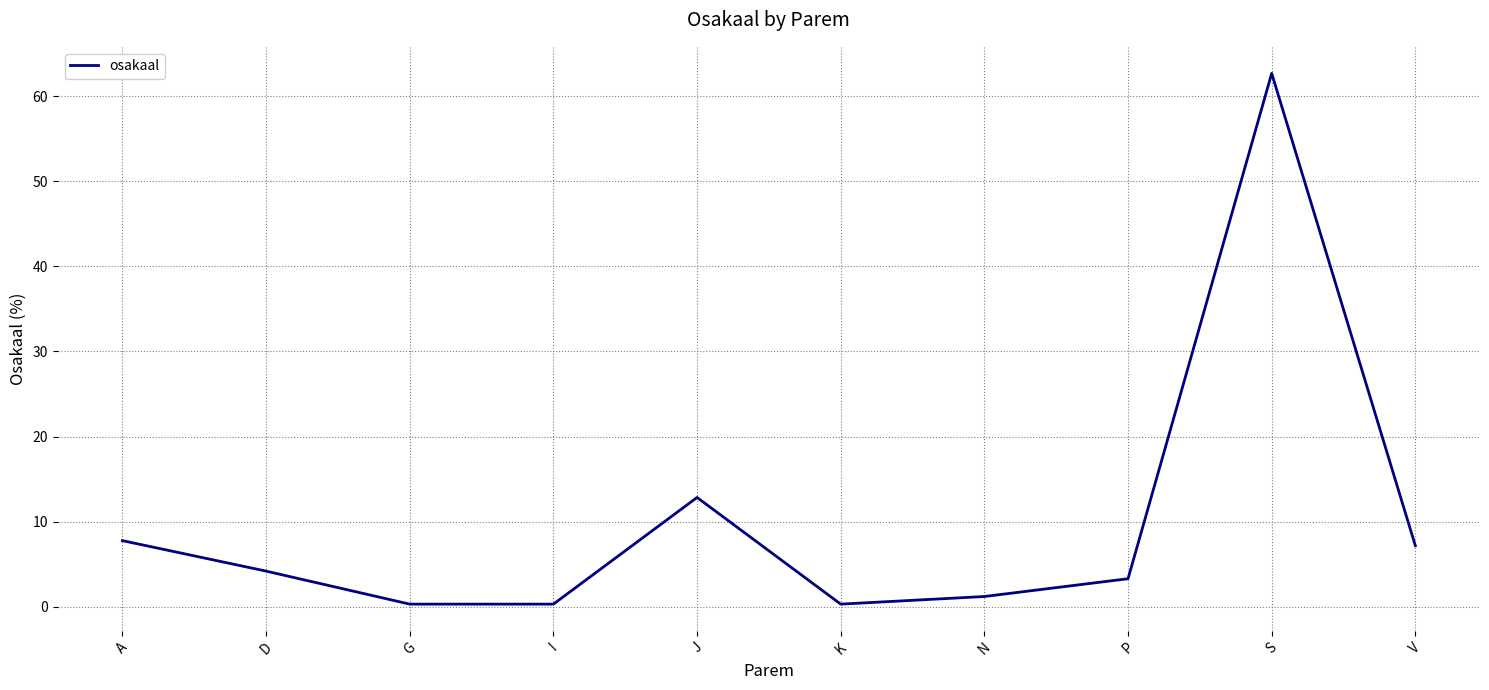

How many interior local peaks (higher than both neighbors) does the data have?

2